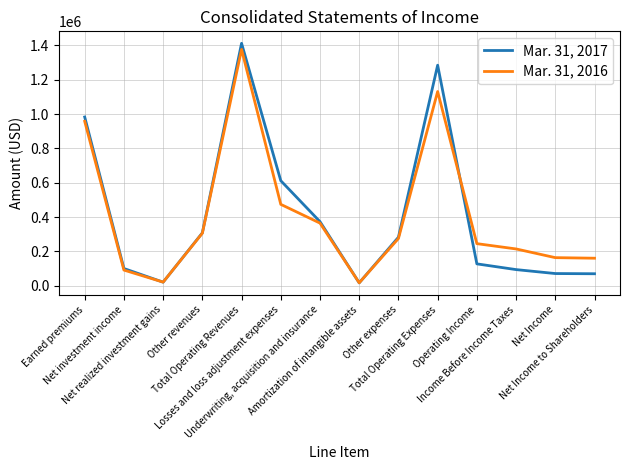

List the series in order of their peak value, highest first.

Mar. 31, 2017, Mar. 31, 2016